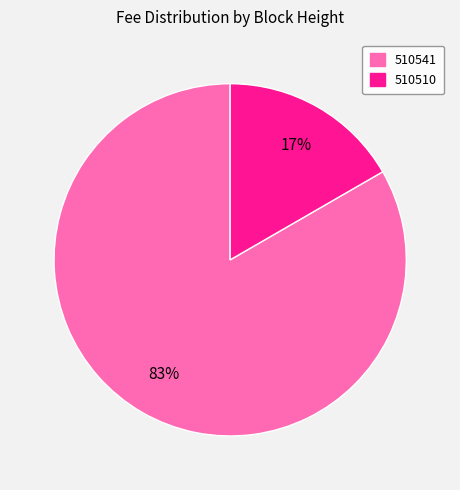

Combined, do 510510 and 510541 account for over 50%?

Yes